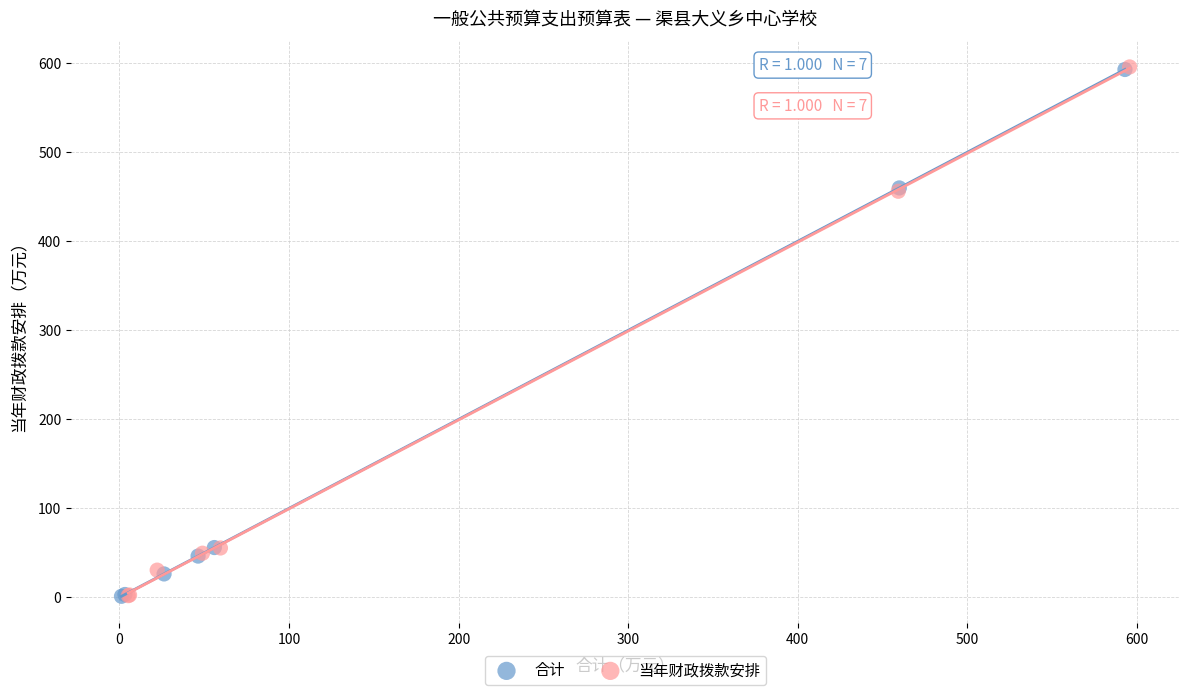

Which series has the widest spread of Y values?

当年财政拨款安排